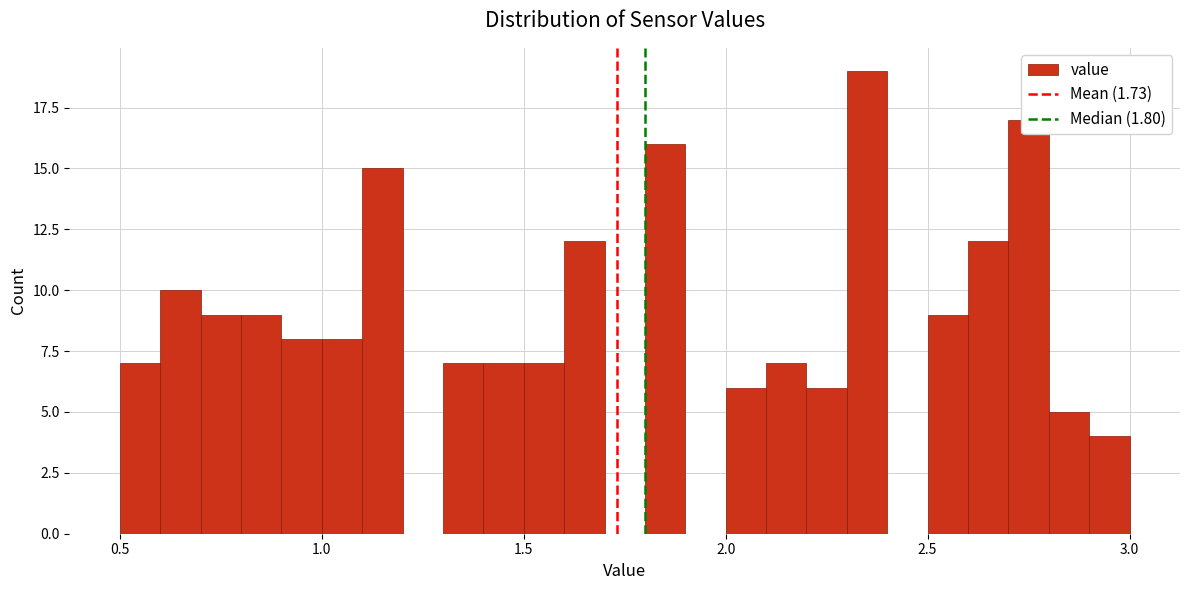

Around what value on the x-axis is the tallest bar? Give the approximate position of its centre, as read against the axis.

2.35